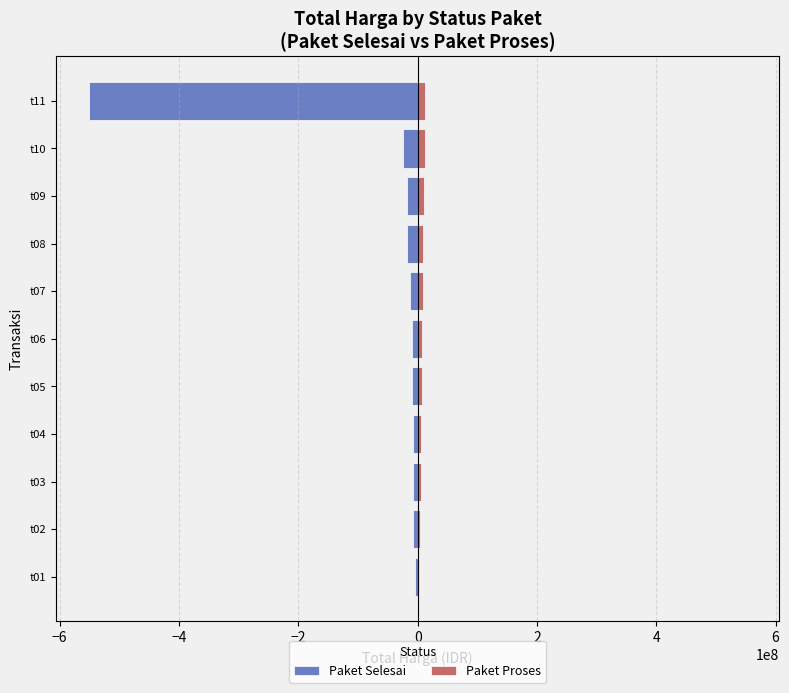

Reading right to left, transcribe all the data shown in this chart.

Paket Selesai: -551280000	-24190000	-18240000	-18000000	-12750000	-9900000	-9487500	-7960000	-7350000	-7125000	-3800000
Paket Proses: 12980000	12480000	9875000	9000000	8910000	7250000	6615000	6000000	5900000	3800000	2200000